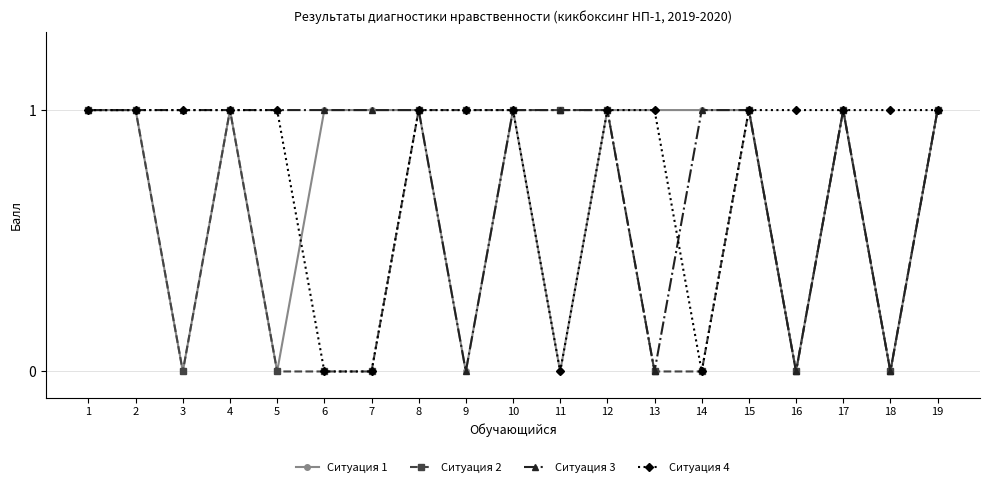

True or false: Ситуация 1 has more than 2 interior local peaks.

True